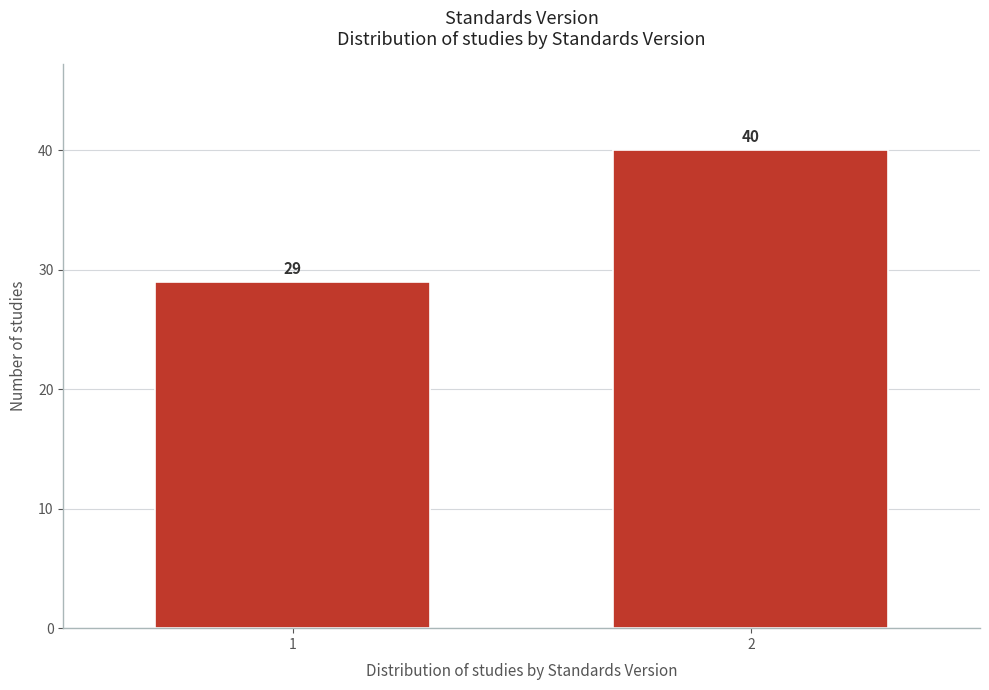

Reading right to left, what are all the values shown in this chart?

2=40	1=29